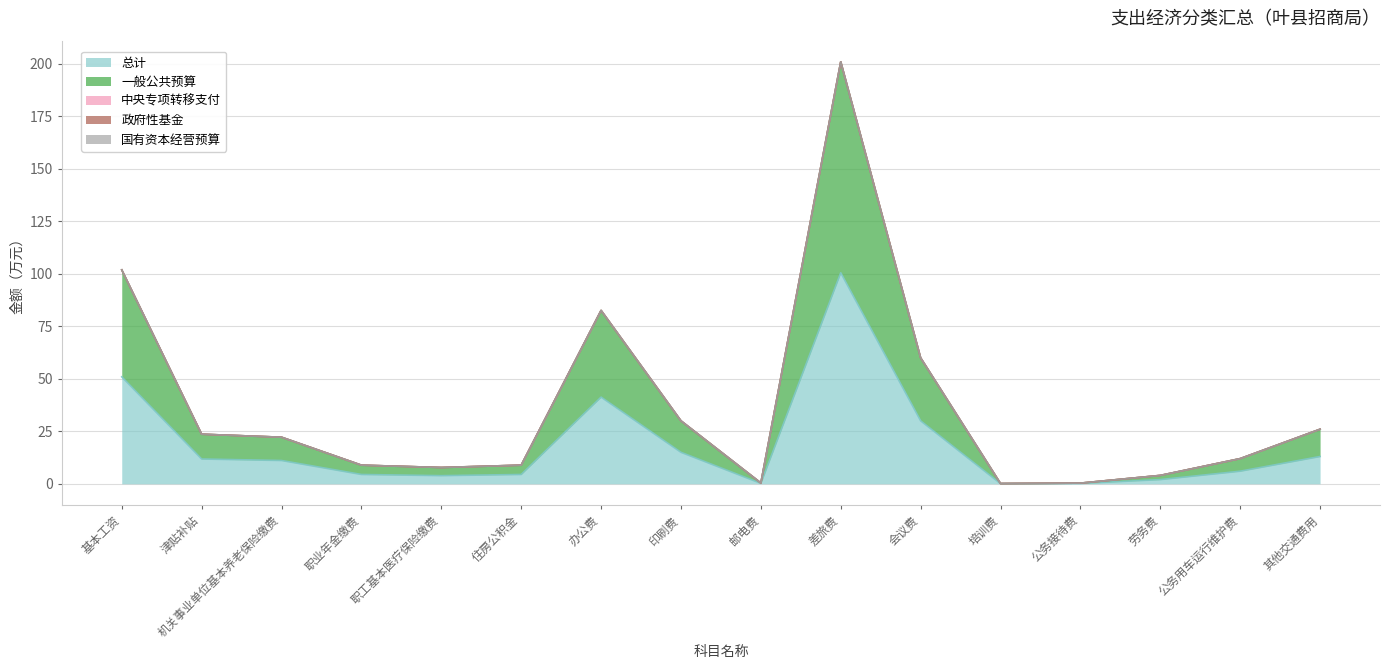

The value of 中央专项转移支付 at 印刷费 is 0.0. True or false?

True